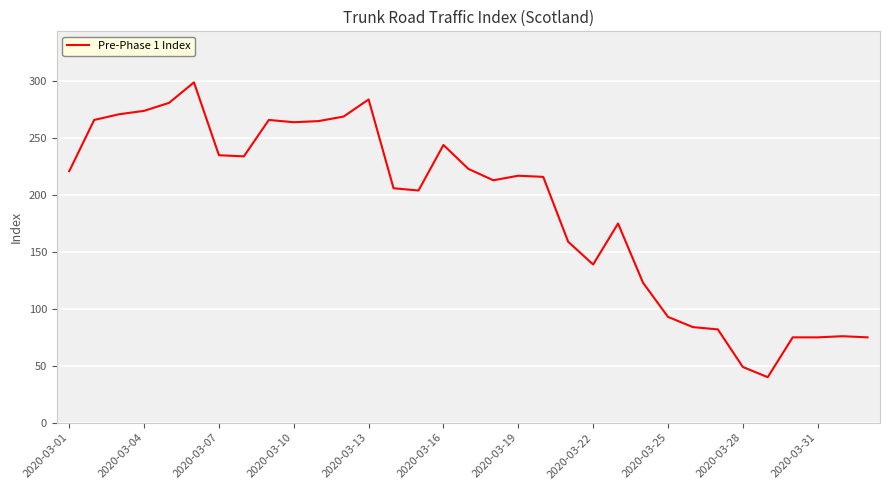

What is the smallest value displayed?

40